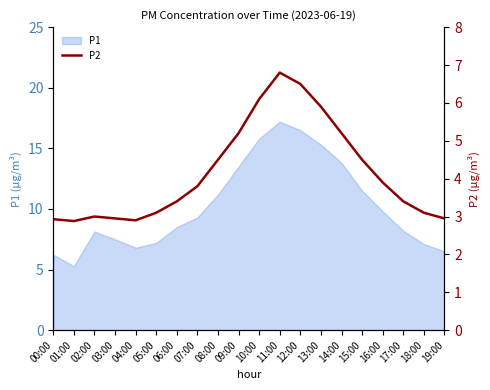

True or false: the data has more than 2 interior local peaks.

False